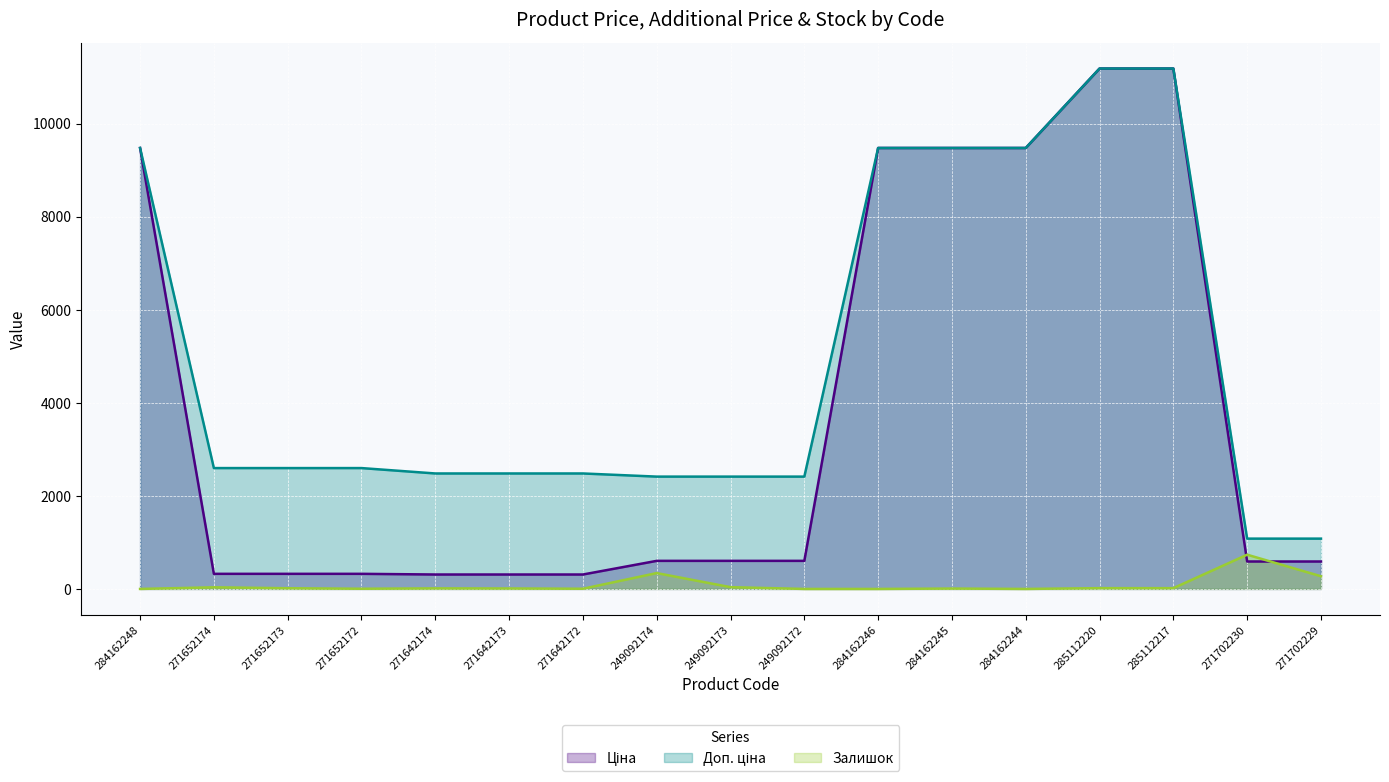

Which has a higher value, 271652173 or 284162248?

284162248